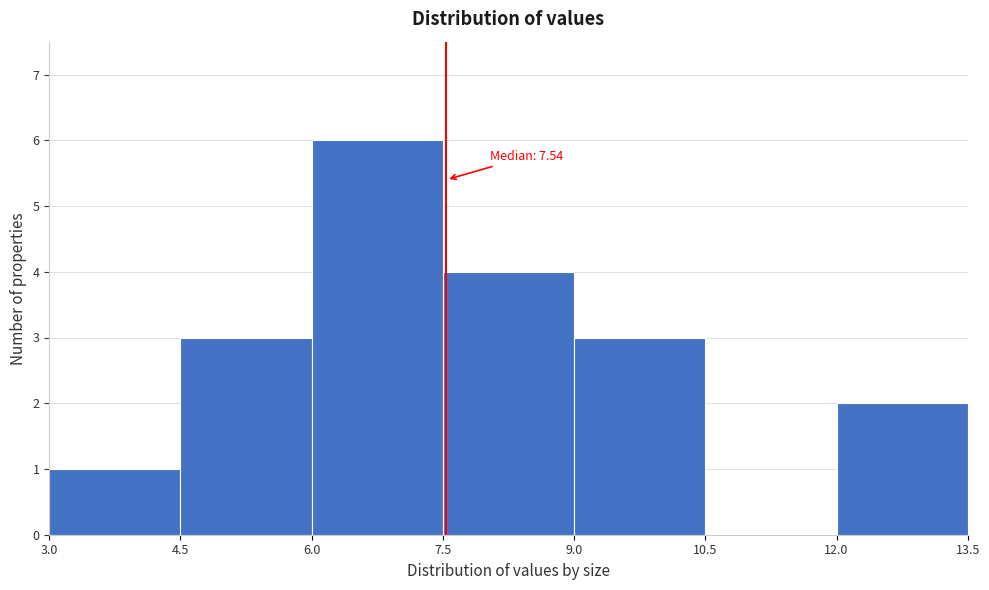

Over which range of the x-axis is the bar tallest?

6.0 to 7.5